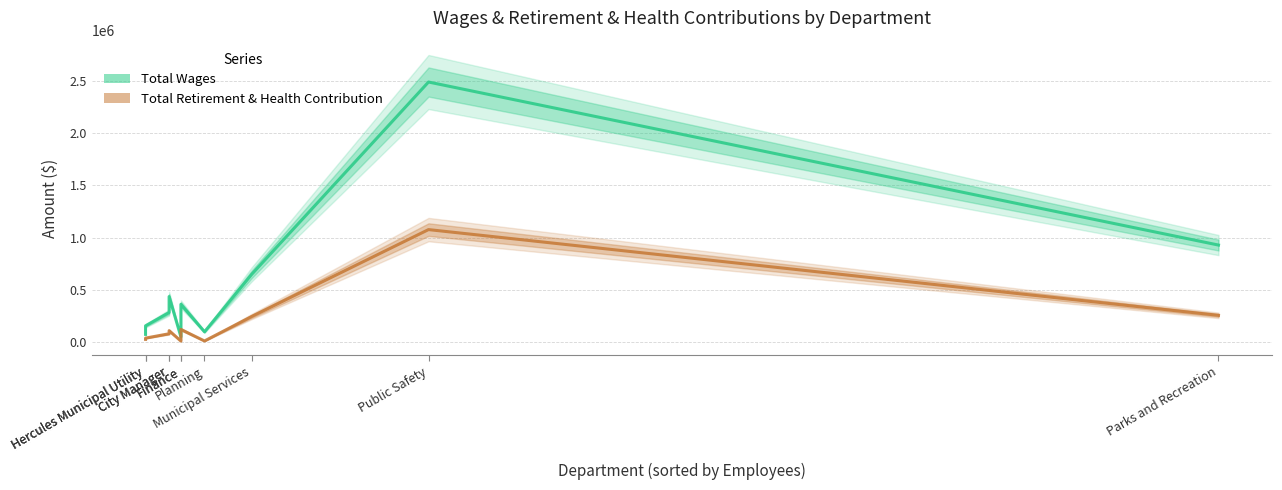

Reading left to right, list all the values displayed in this chart.

Total Wages: 74034	155447	282808	435736	49895	361115	98281	647903	2489434	928573
Total Retirement & Health Contribution: 26225	37728	79566	109241	9426	121037	10409	244605	1076723	255749